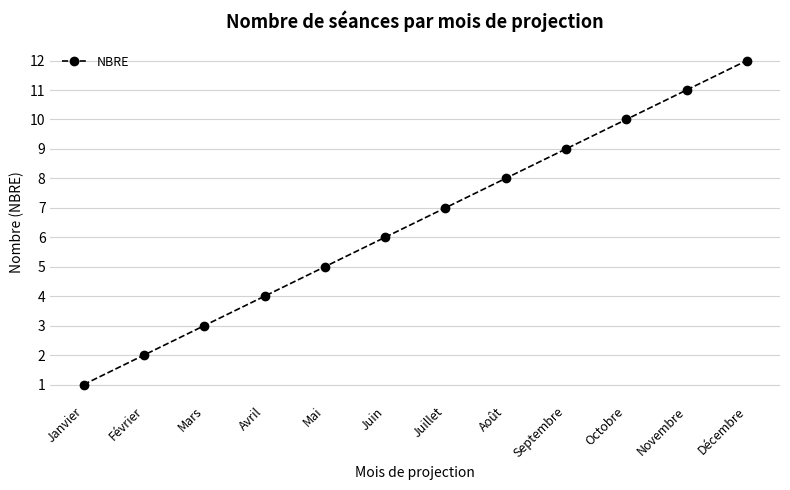

Is it true that the value at Septembre is 6?

False